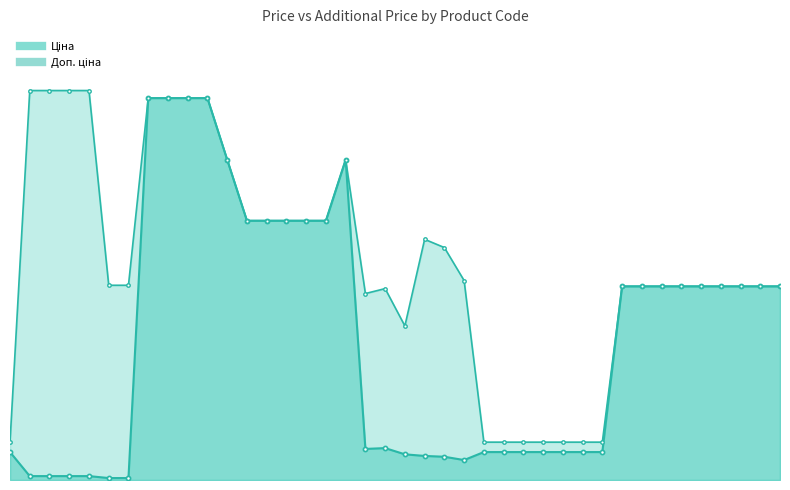

How many series are shown in this chart?

2